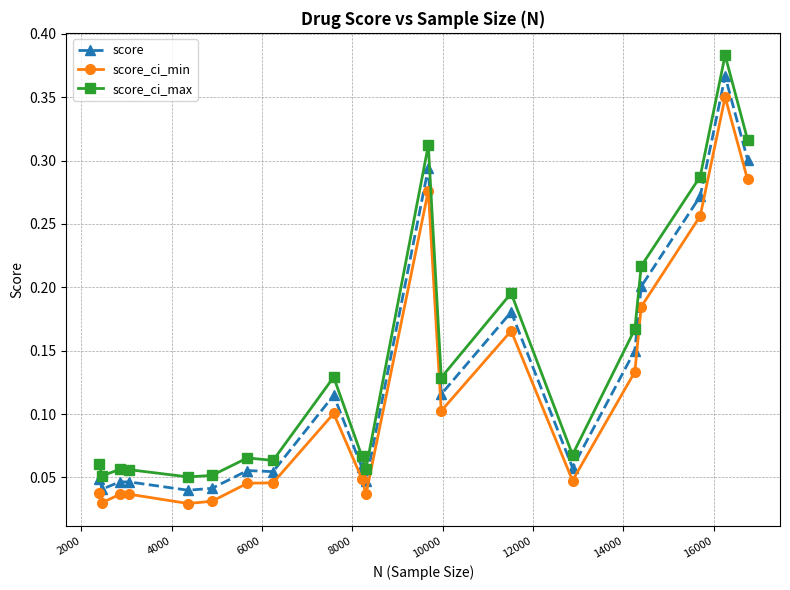

Which series has the largest range (max minus min)?

score_ci_max